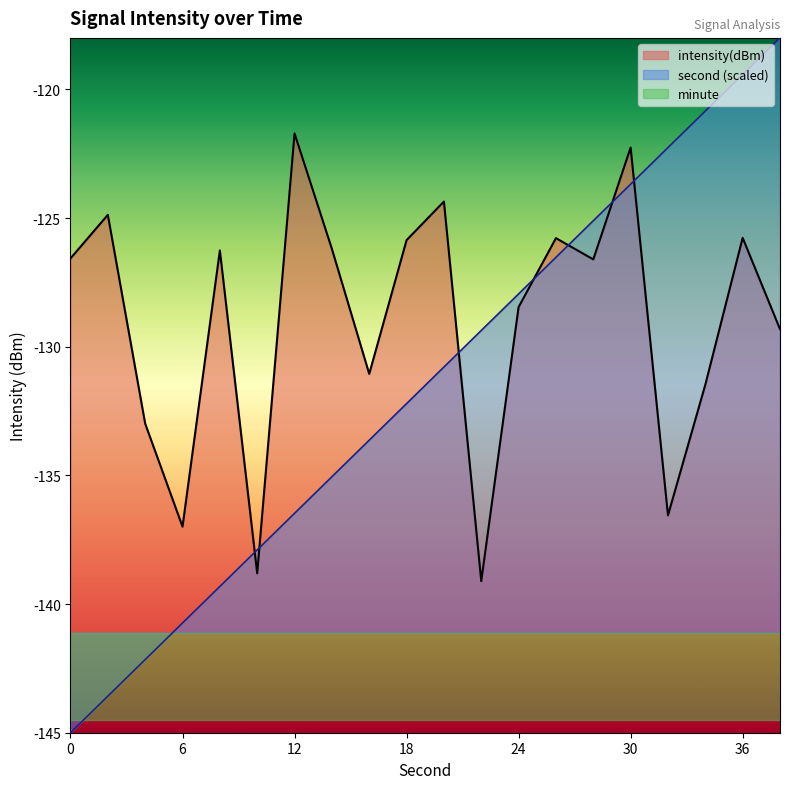

The value of second at 32 is -35.3. True or false?

False